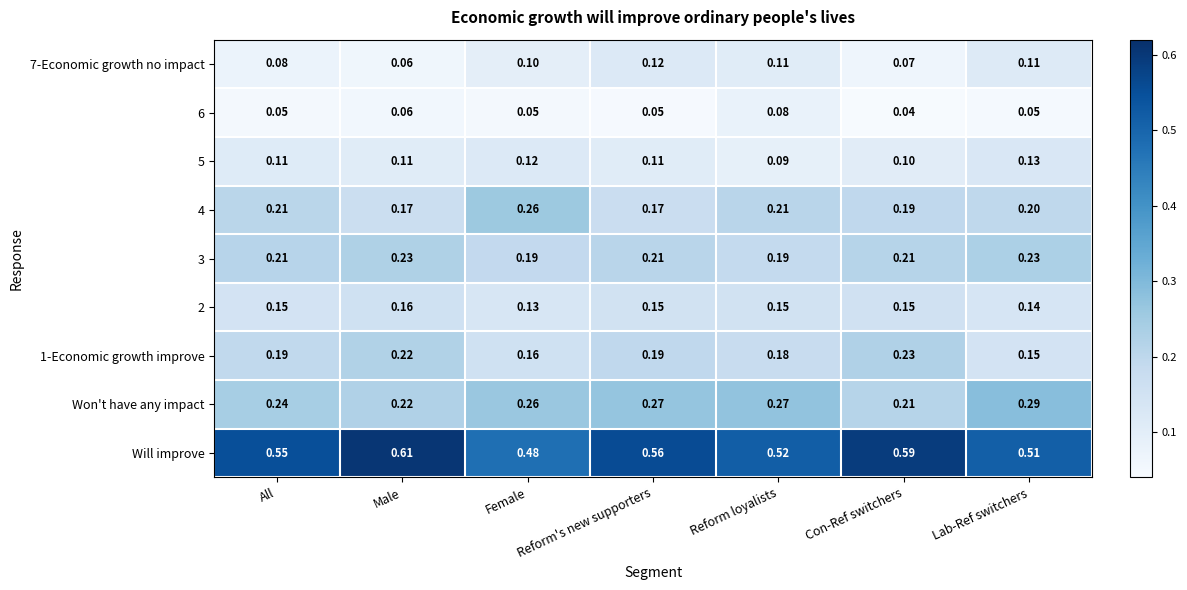

Between Male and Reform loyalists, which series saw the biggest shift?

Will improve